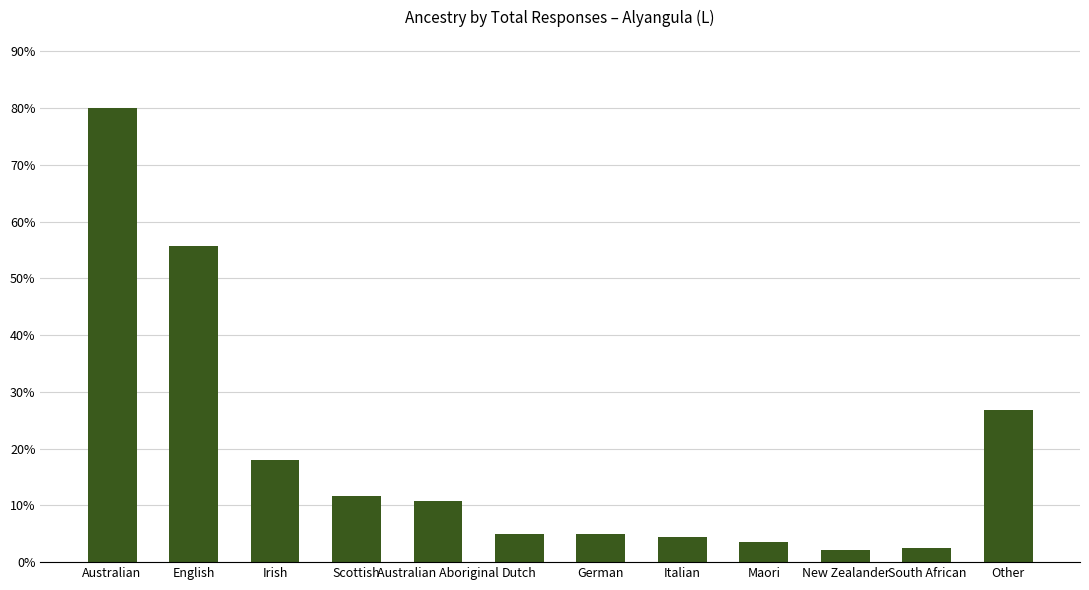

Does the chart contain stacked bars?

No